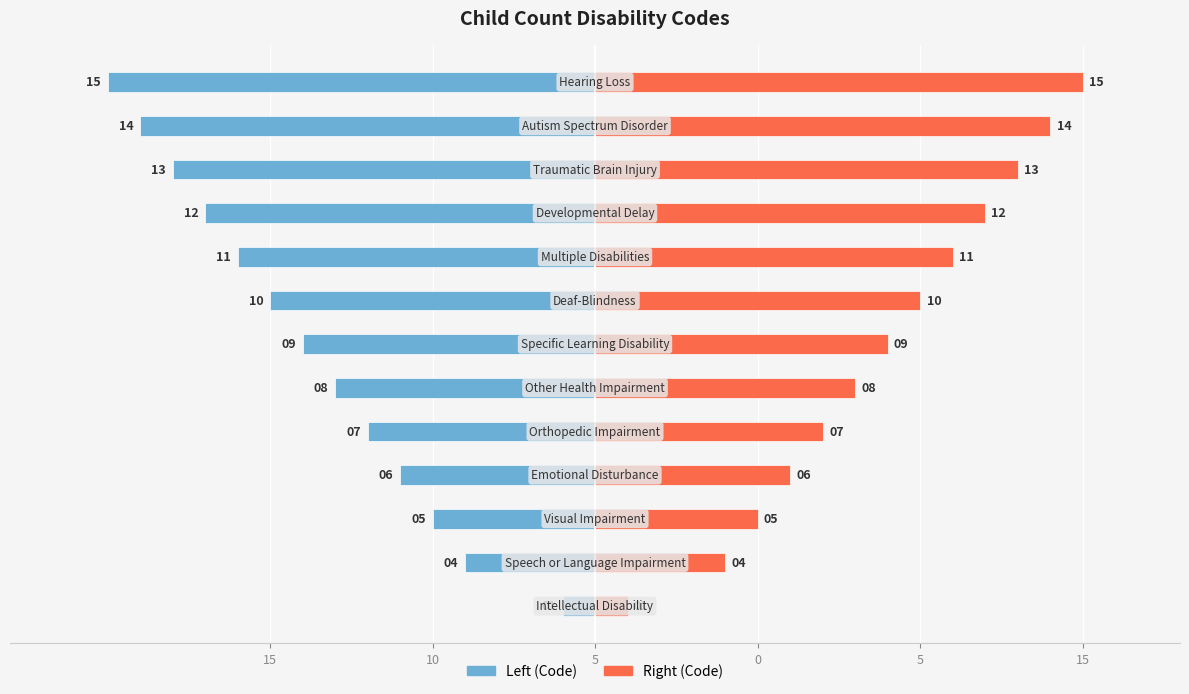

What is the value of the Code (Right) bar at the 13th from the left?

15